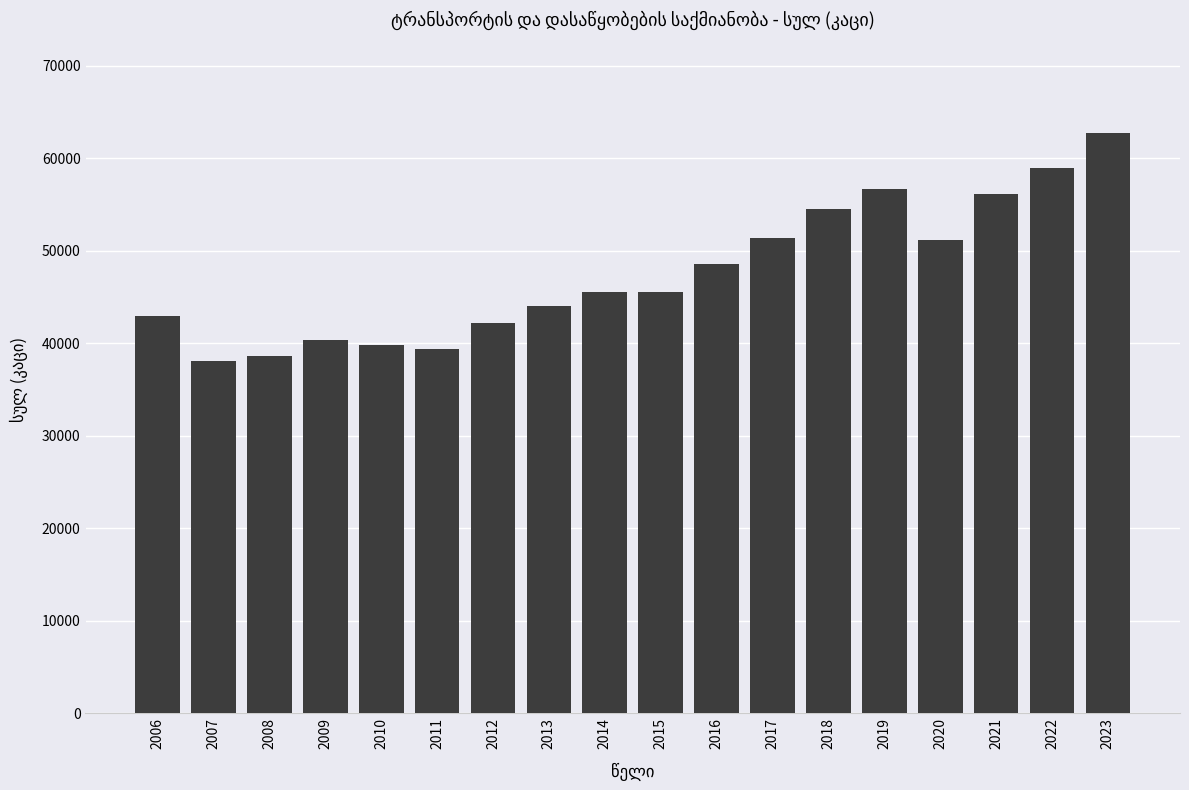

Approximately how many times larger is the value at 2016 compared to 2023?

0.8